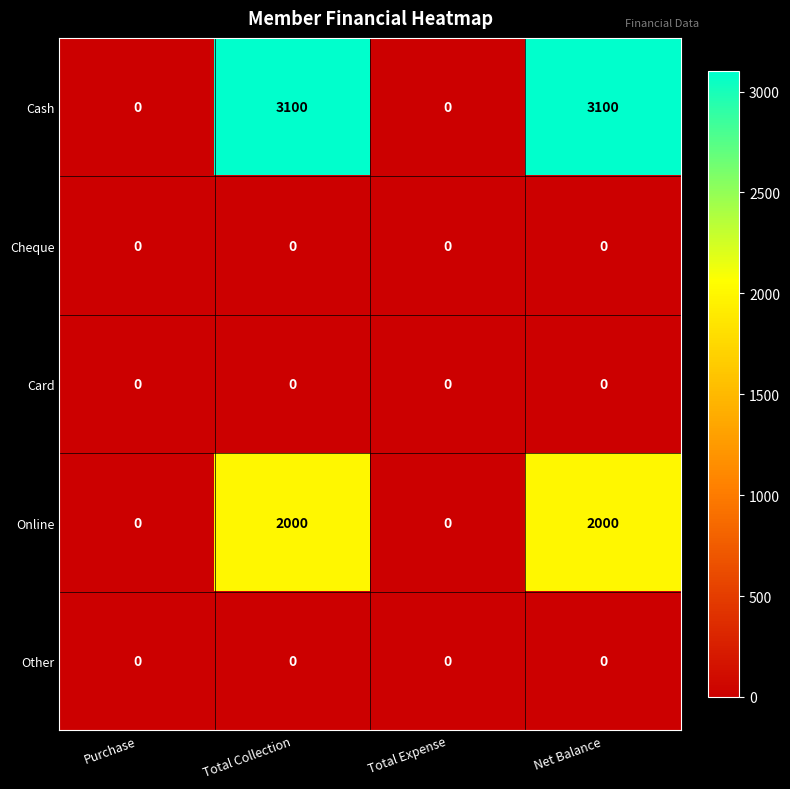

What is the average value of the Online series?

1000